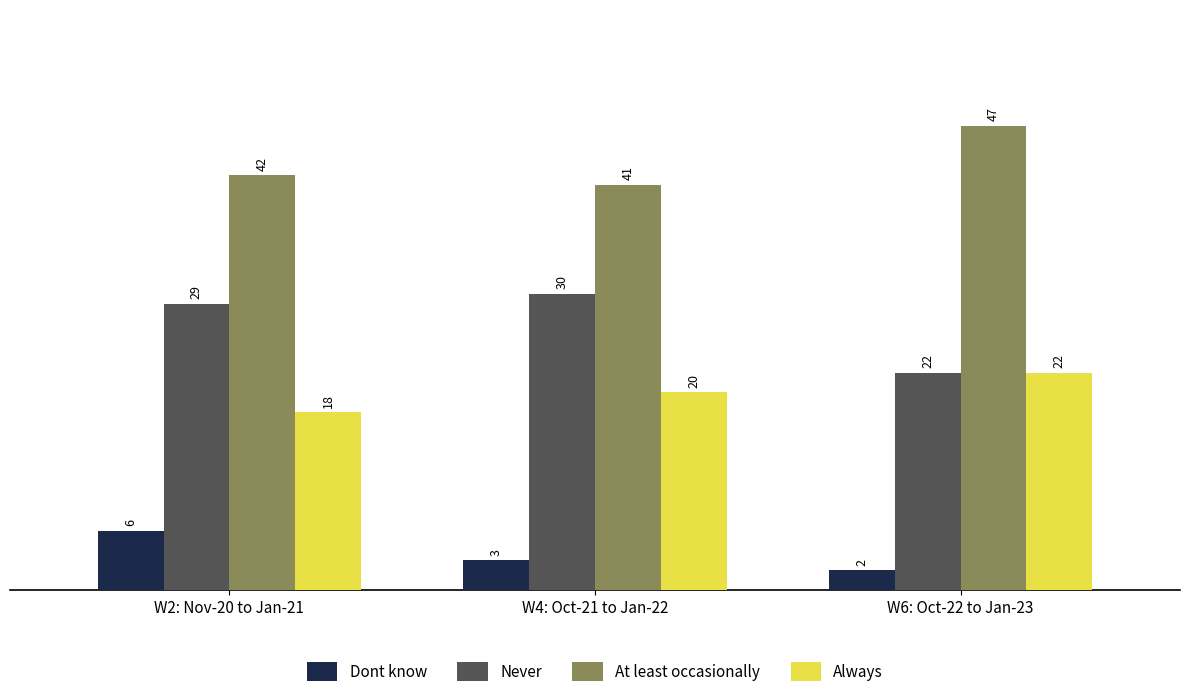

Read the Always value at W2: Nov-20 to Jan-21.

18